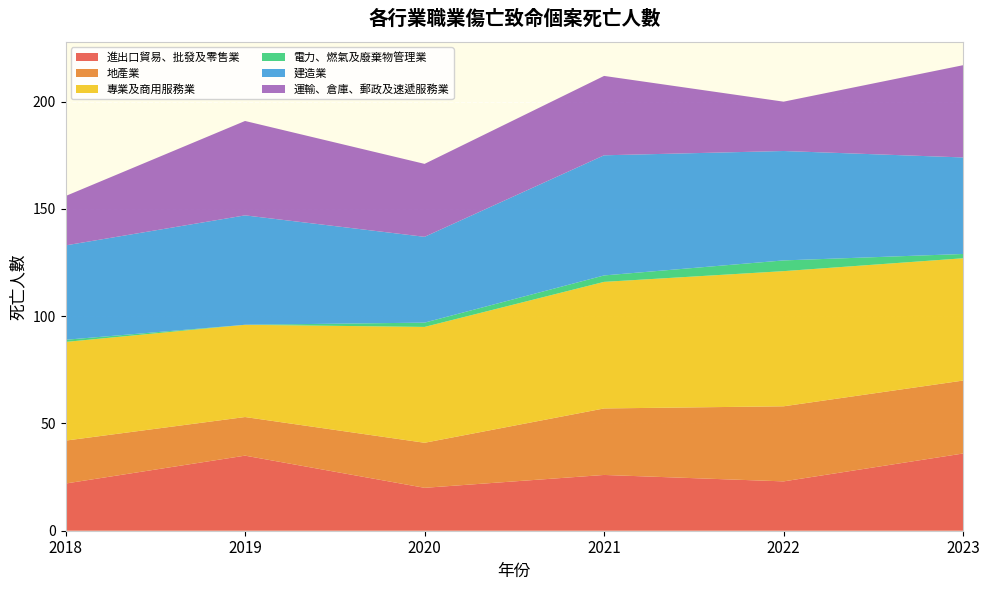

Reading left to right, what are all the values shown in this chart?

進出口貿易、批發及零售業: 2018=22	2019=35	2020=20	2021=26	2022=23	2023=36
地產業: 2018=20	2019=18	2020=21	2021=31	2022=35	2023=34
專業及商用服務業: 2018=46	2019=43	2020=54	2021=59	2022=63	2023=57
電力、燃氣及廢棄物管理業: 2018=1	2019=0	2020=2	2021=3	2022=5	2023=2
建造業: 2018=44	2019=51	2020=40	2021=56	2022=51	2023=45
運輸、倉庫、郵政及速遞服務業: 2018=23	2019=44	2020=34	2021=37	2022=23	2023=43